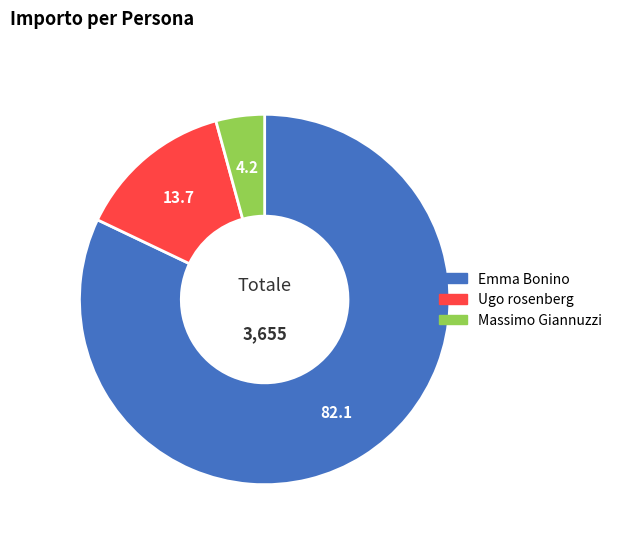

What is the ratio of the value at Ugo rosenberg to the value at Emma Bonino?

0.2